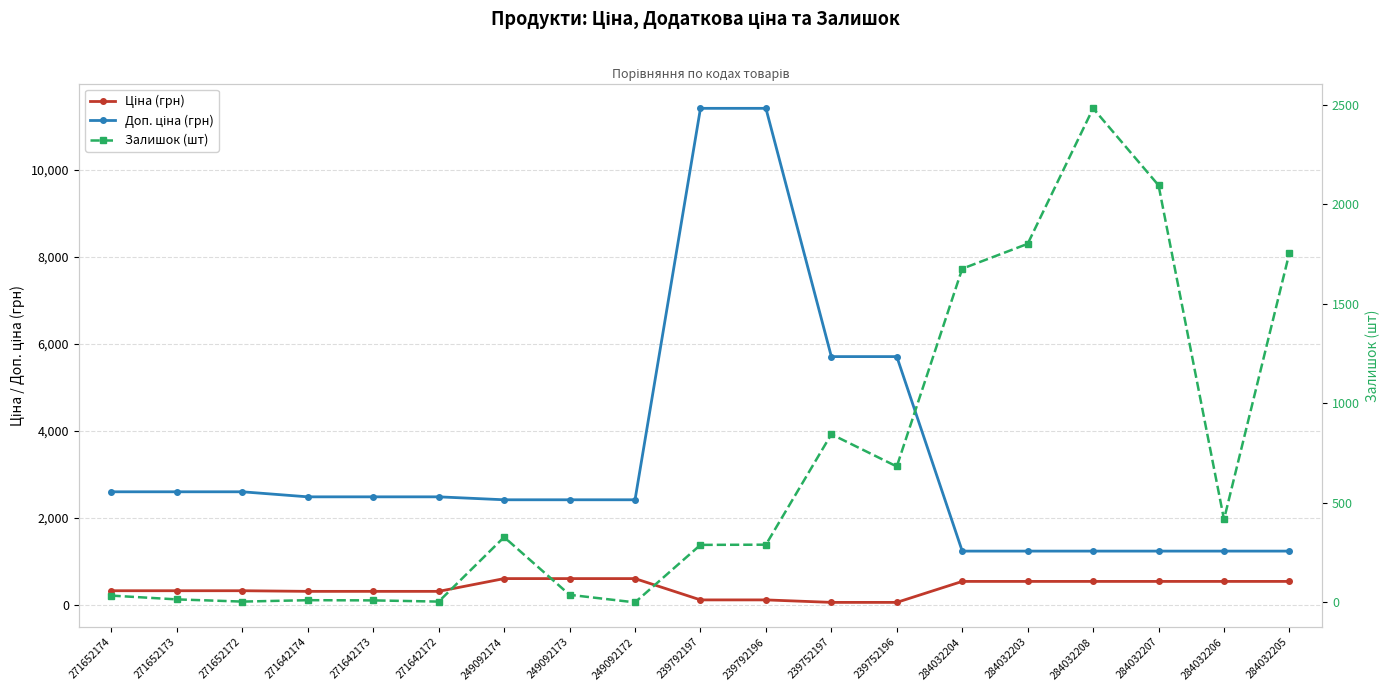

At which category does the chart reach its minimum across all series?

249092172